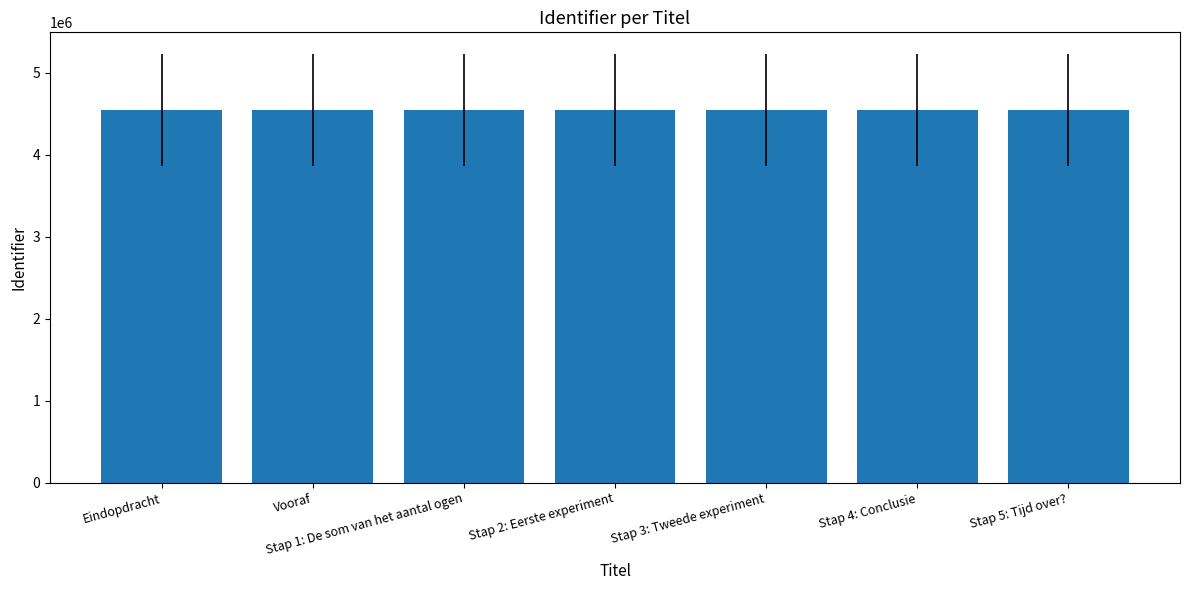

What is the label of the 1st bar from the left?

Eindopdracht